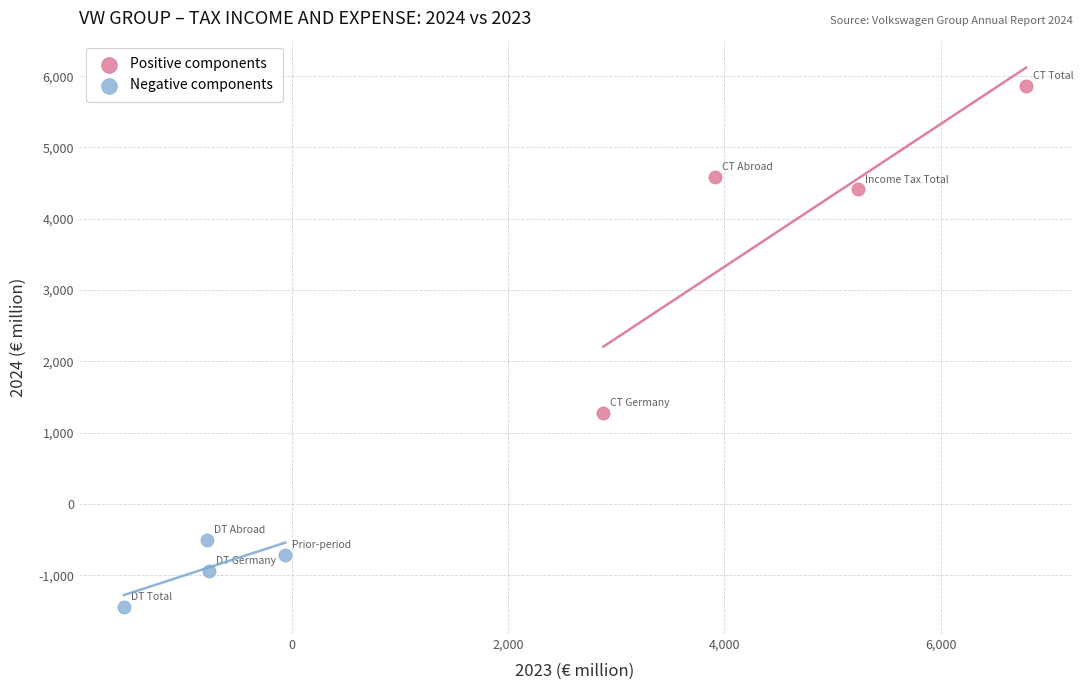

Which series reaches the maximum Y coordinate?

Positive components